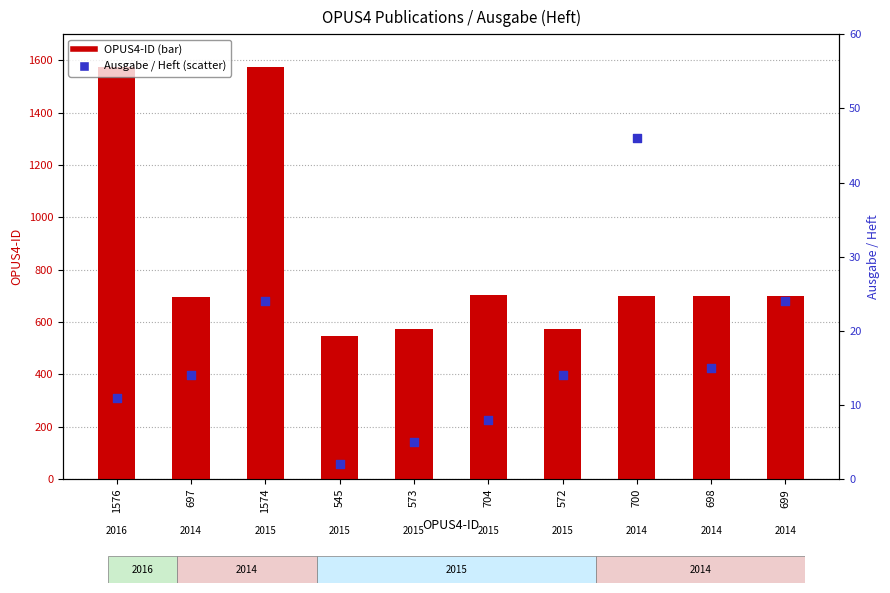

Is the value of Ausgabe / Heft at 697 greater than the value of OPUS4-ID (count) at 698?

No